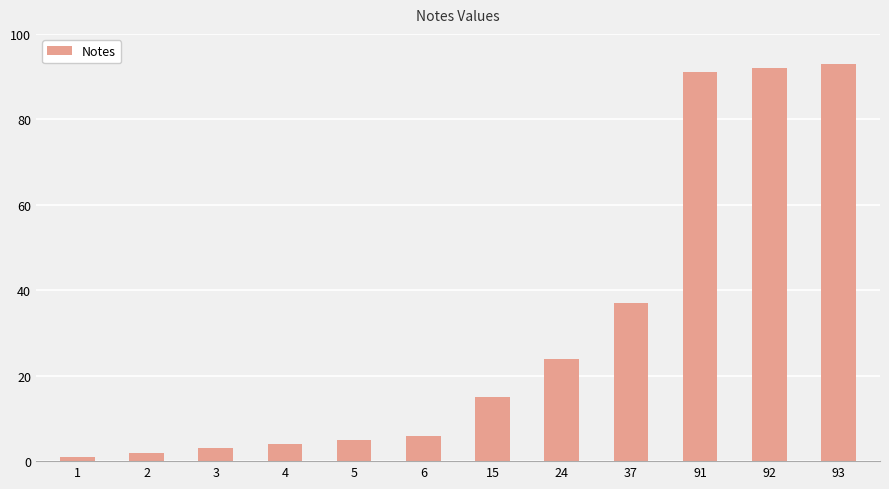

The value at 37 is 37. True or false?

True